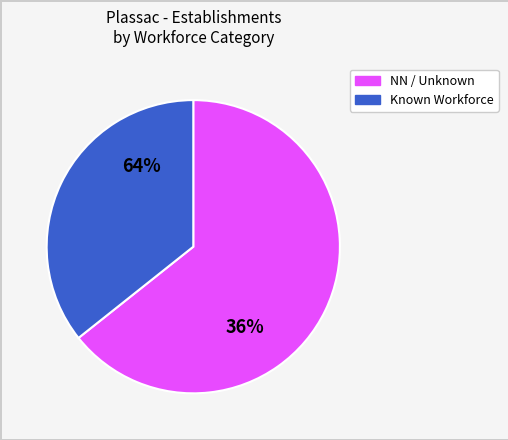

Is it true that 32 is 1% of the pie?

True